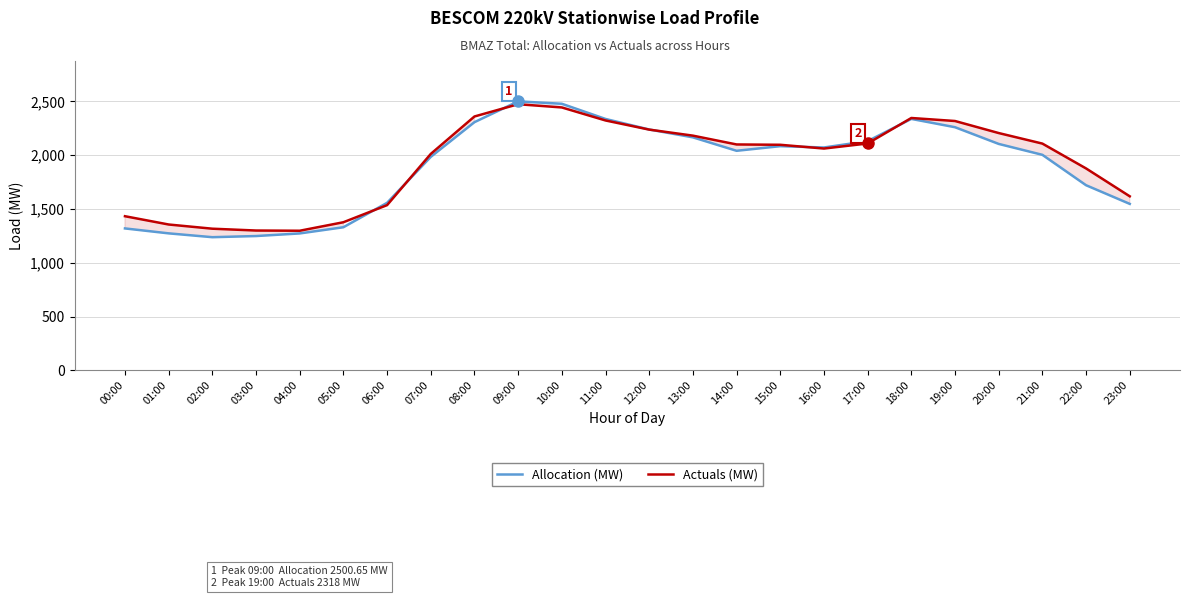

What is the difference between the second highest and minimum values in the Allocation (MW) series?

1240.1